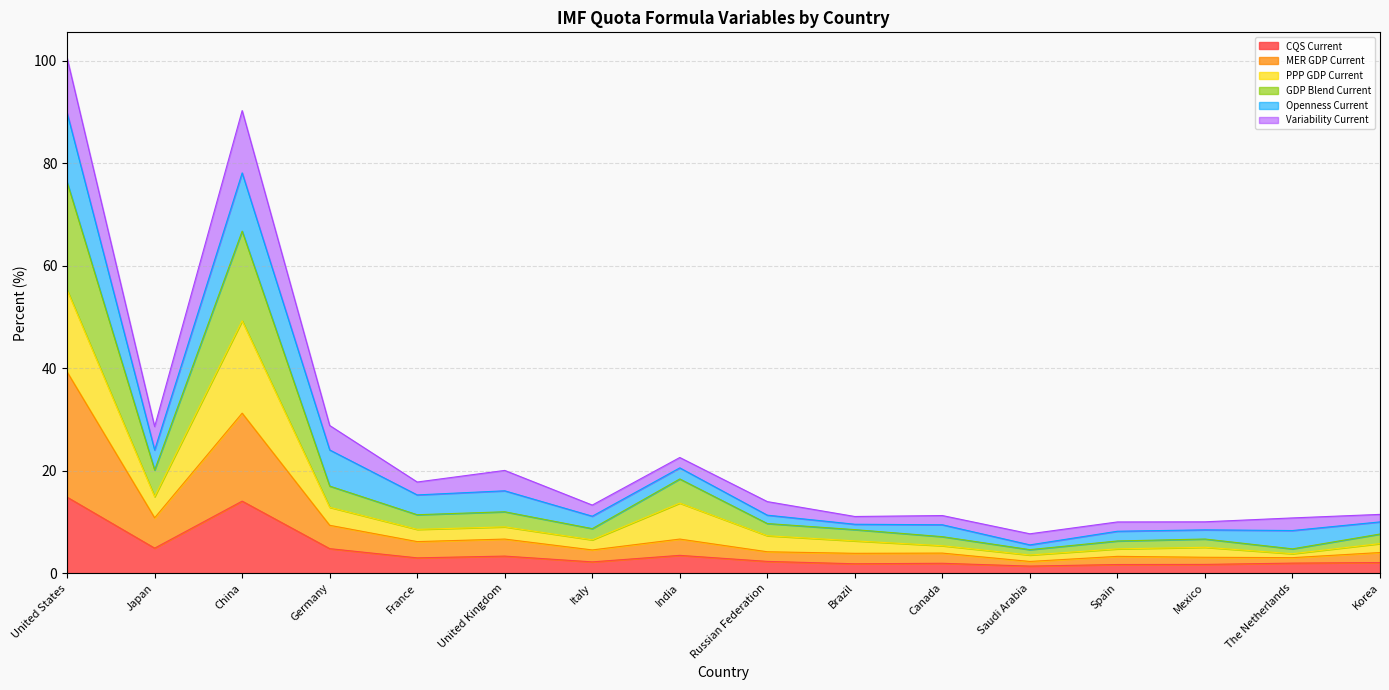

What position from the right is Mexico?

3